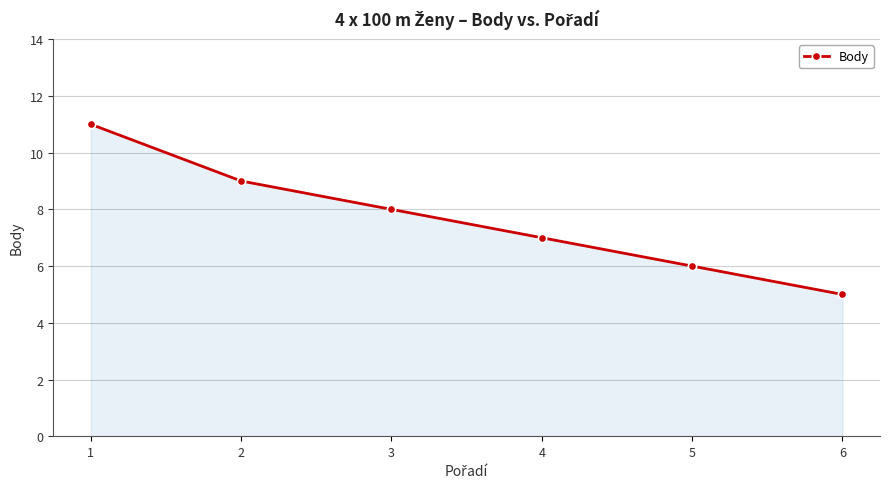

List the labels in order of value, smallest first.

6, 5, 4, 3, 2, 1